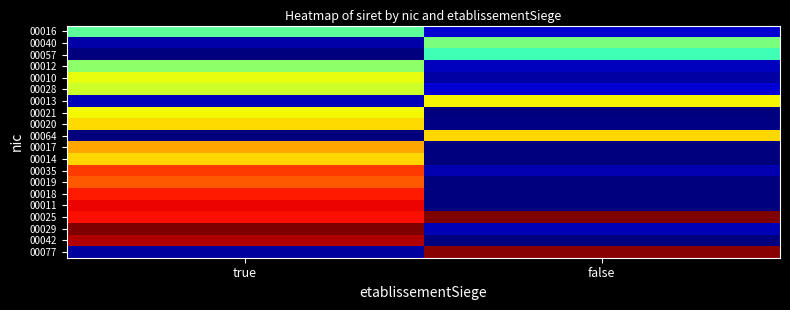

Reading left to right, extract all data points from this chart.

00016: true=0.5	false=0.1
00040: true=0.0	false=0.5
00057: true=0.0	false=0.4
00012: true=0.5	false=0.1
00010: true=0.6	false=0.0
00028: true=0.6	false=0.1
00013: true=0.1	false=0.7
00021: true=0.6	false=0.0
00020: true=0.7	false=0.0
00064: true=0.0	false=0.7
00017: true=0.7	false=0.0
00014: true=0.7	false=0.0
00035: true=0.8	false=0.0
00019: true=0.8	false=0.0
00018: true=0.9	false=0.0
00011: true=0.9	false=0.0
00025: true=0.9	false=1.0
00029: true=1.0	false=0.0
00042: true=1.0	false=0.0
00077: true=0.0	false=1.0